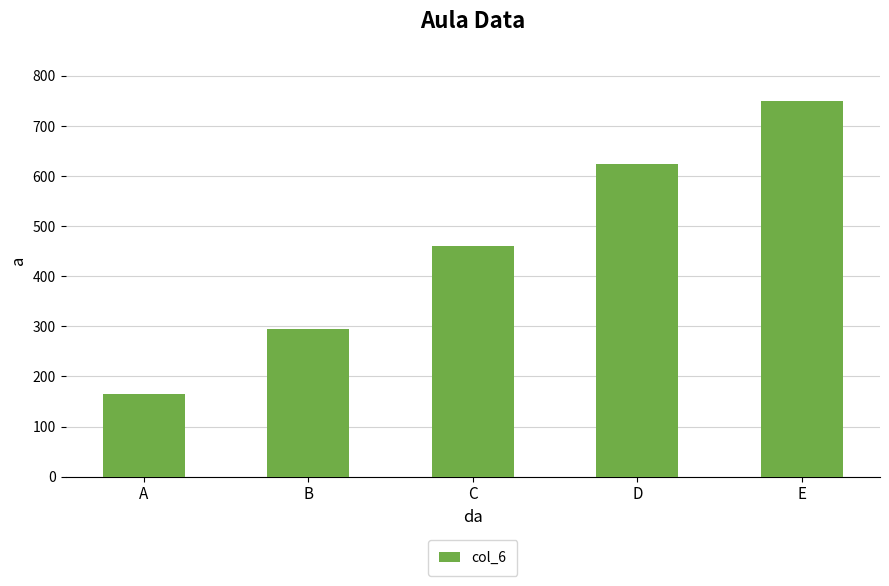

The chart shows a value of 295 at B. True or false?

True